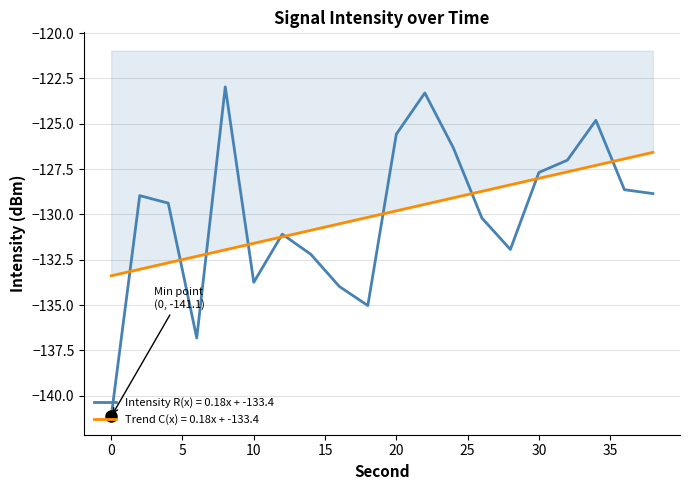

Where is the first local maximum?

2